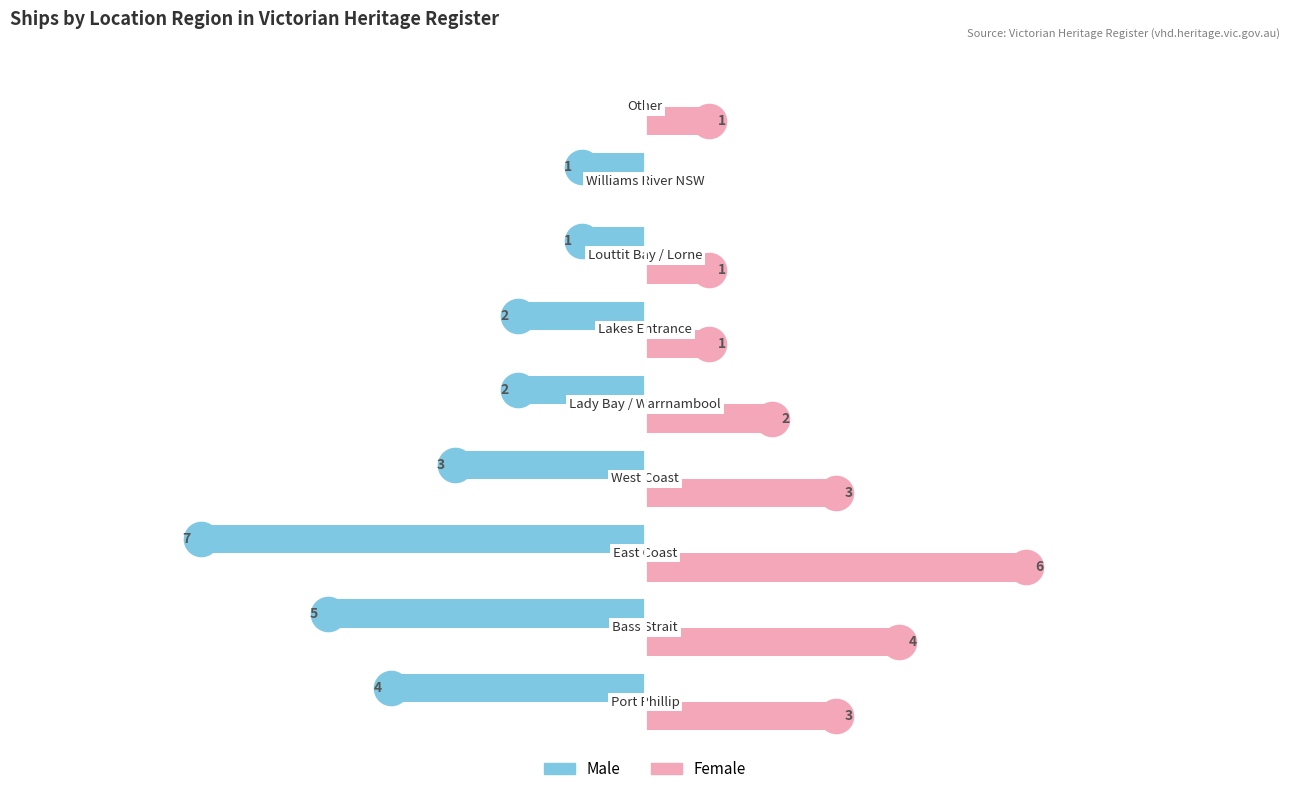

What are all the series names shown in the legend?

Male, Female